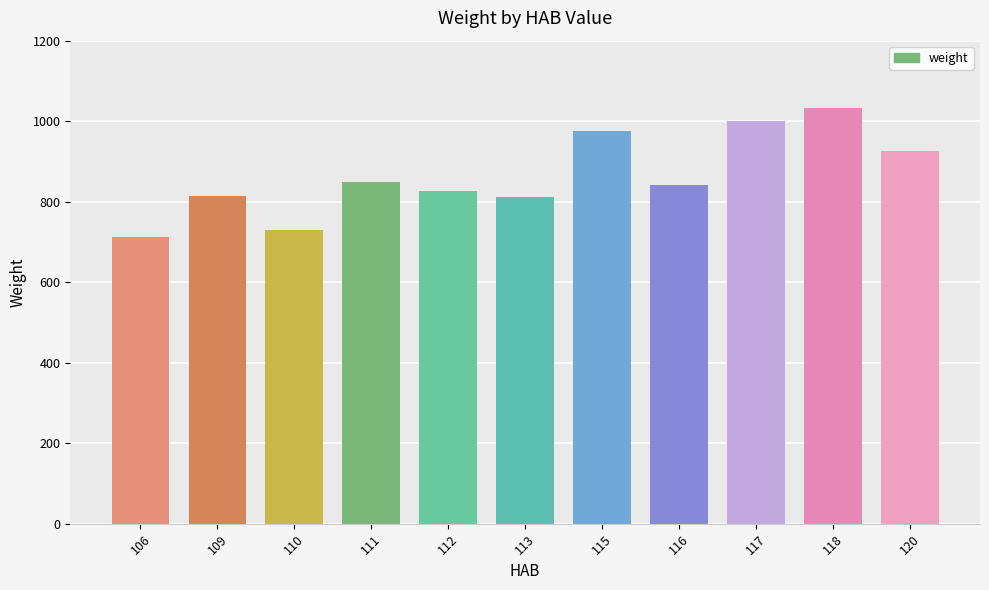

How many distinct data groups are displayed?

1